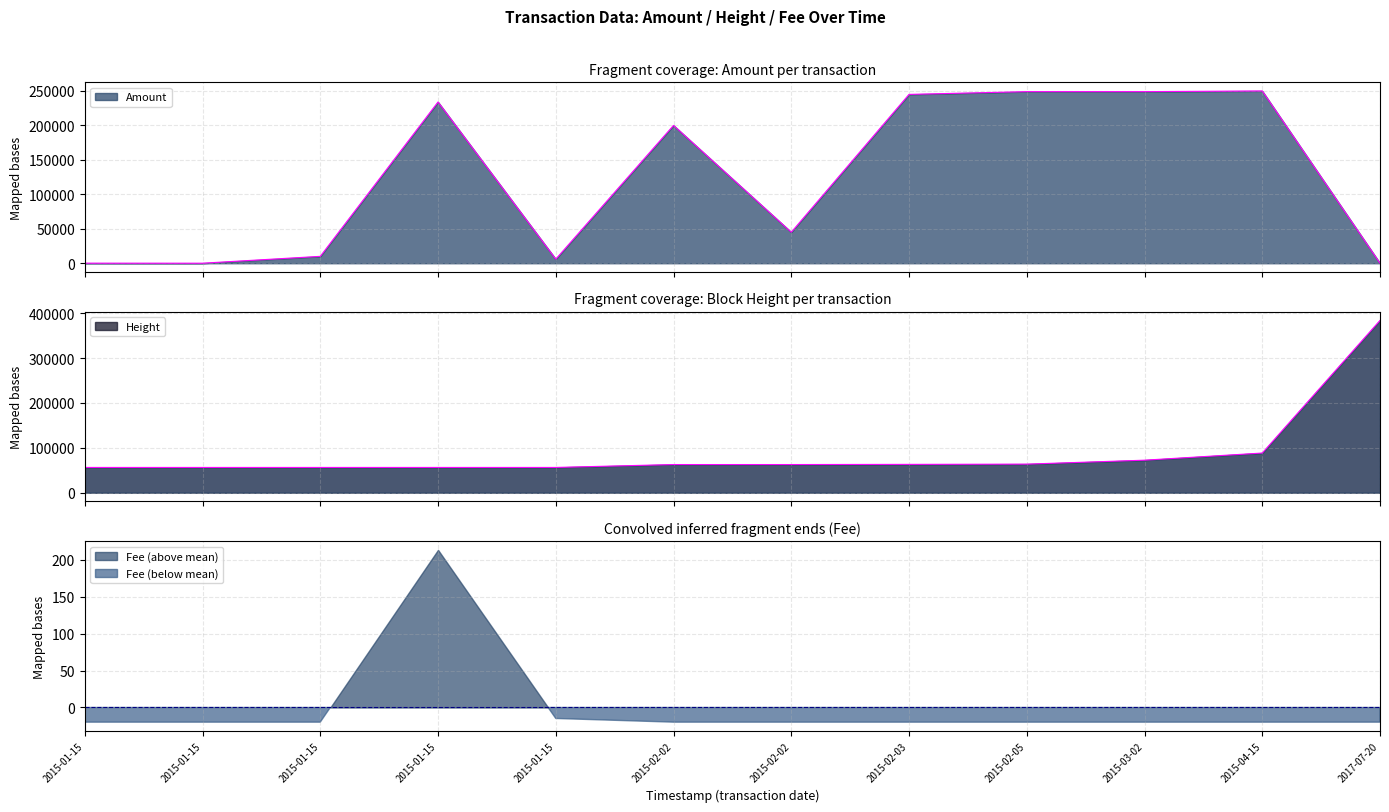

What is the difference between the Height values at 2015-01-15 and 2015-02-02?

6462